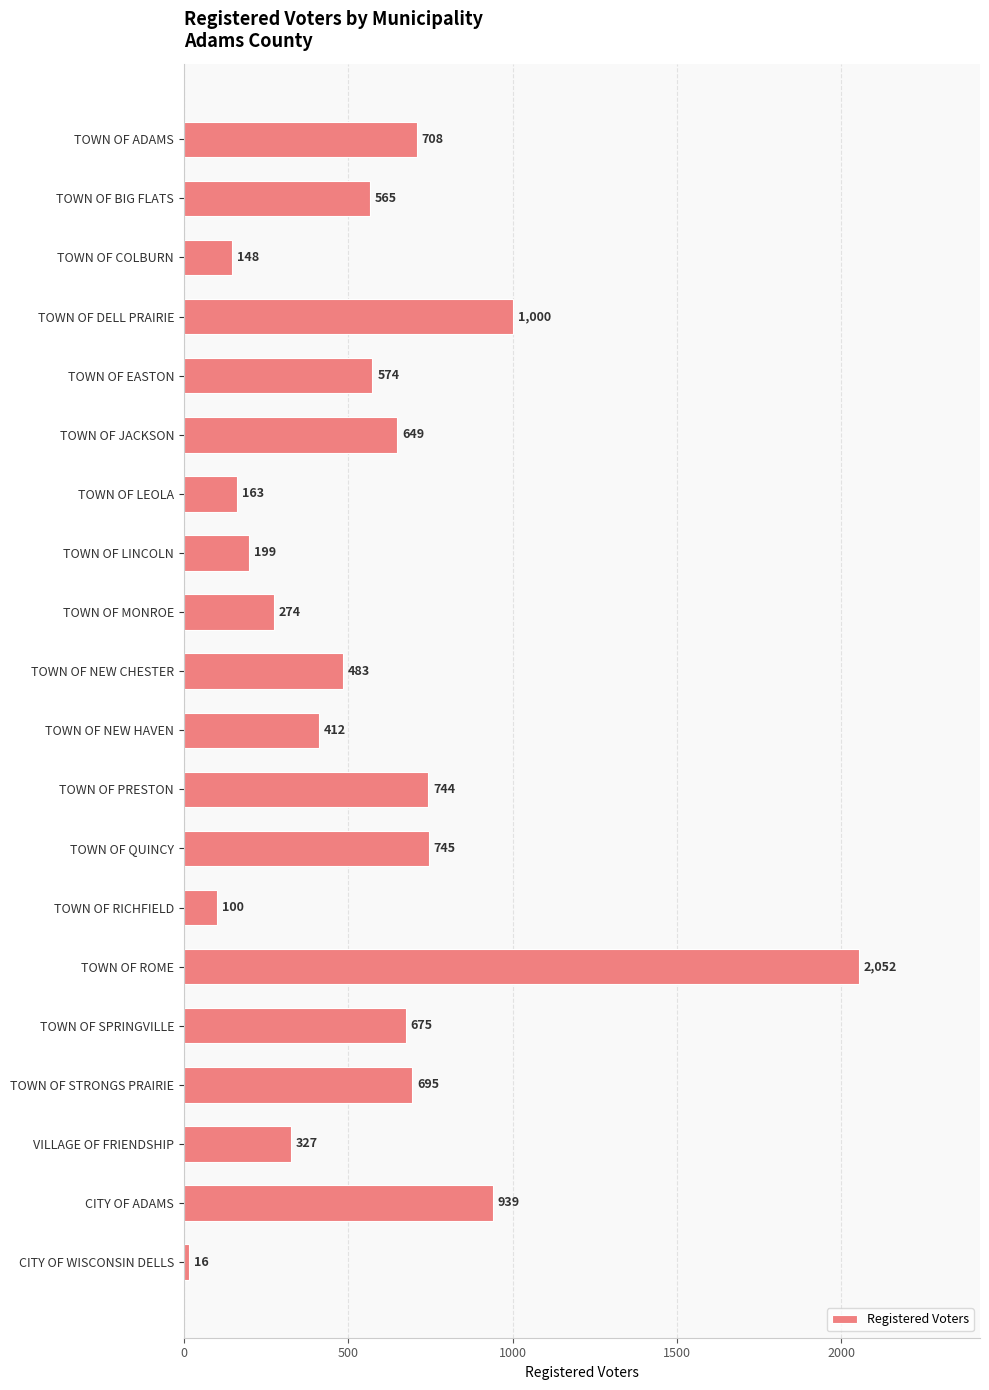

Is it true that the value at VILLAGE OF FRIENDSHIP is 491?

False